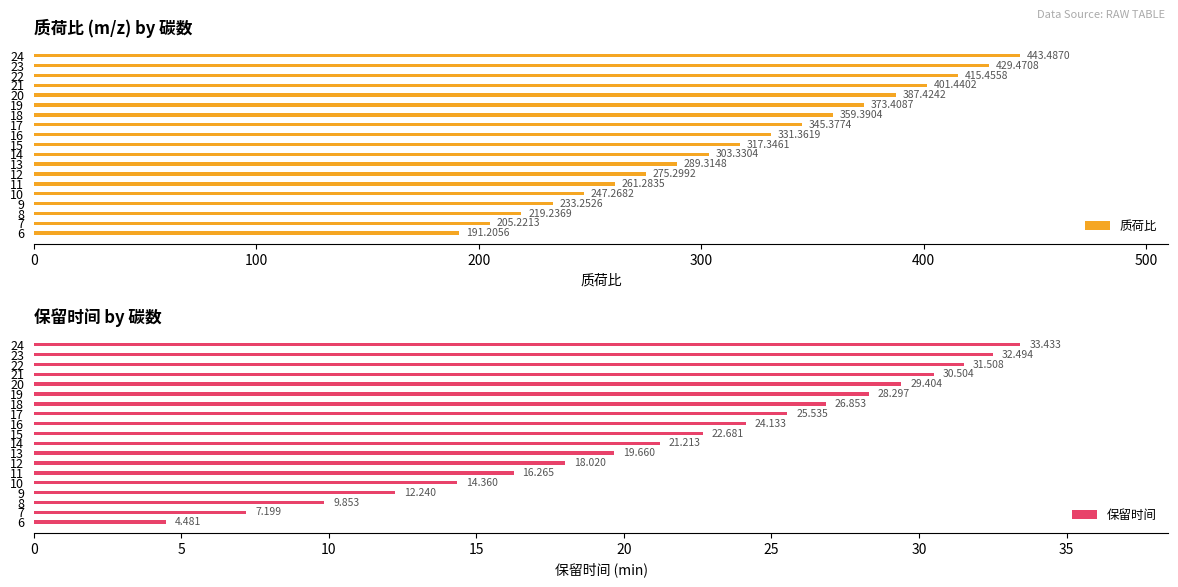

What is the average value of the 质荷比 series?

317.3